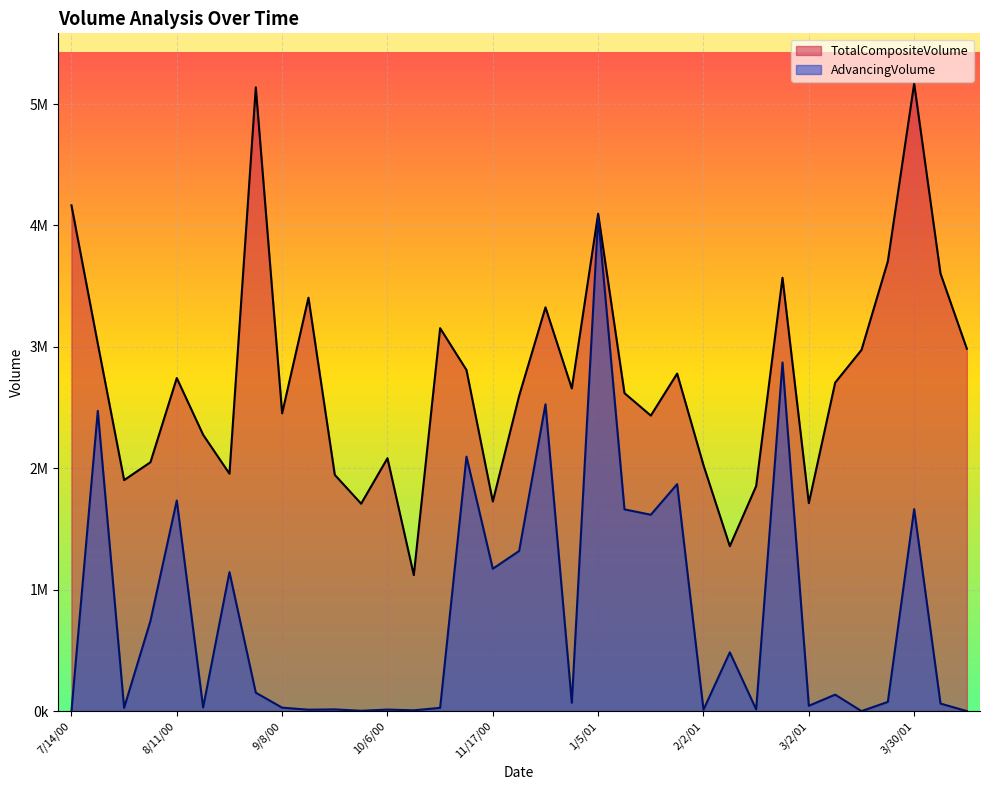

True or false: AdvancingVolume has a value of 75895 at 3/23/01.

True